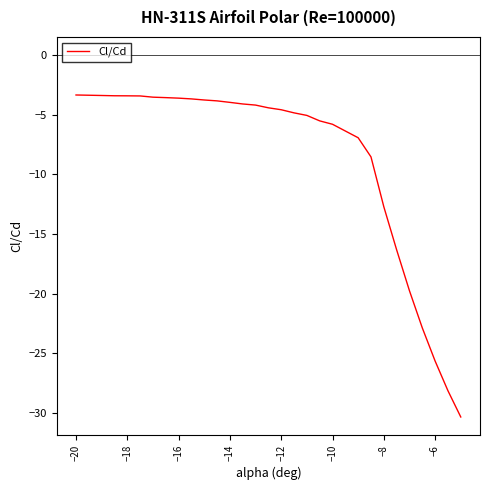

What is the difference between the maximum and minimum values?

27.0